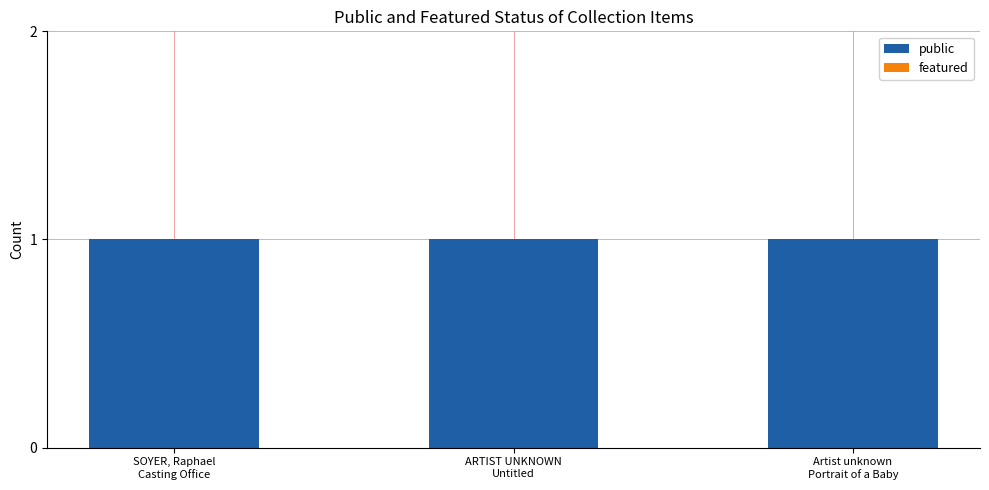

Rank the series by their average value, from lowest to highest.

featured, public